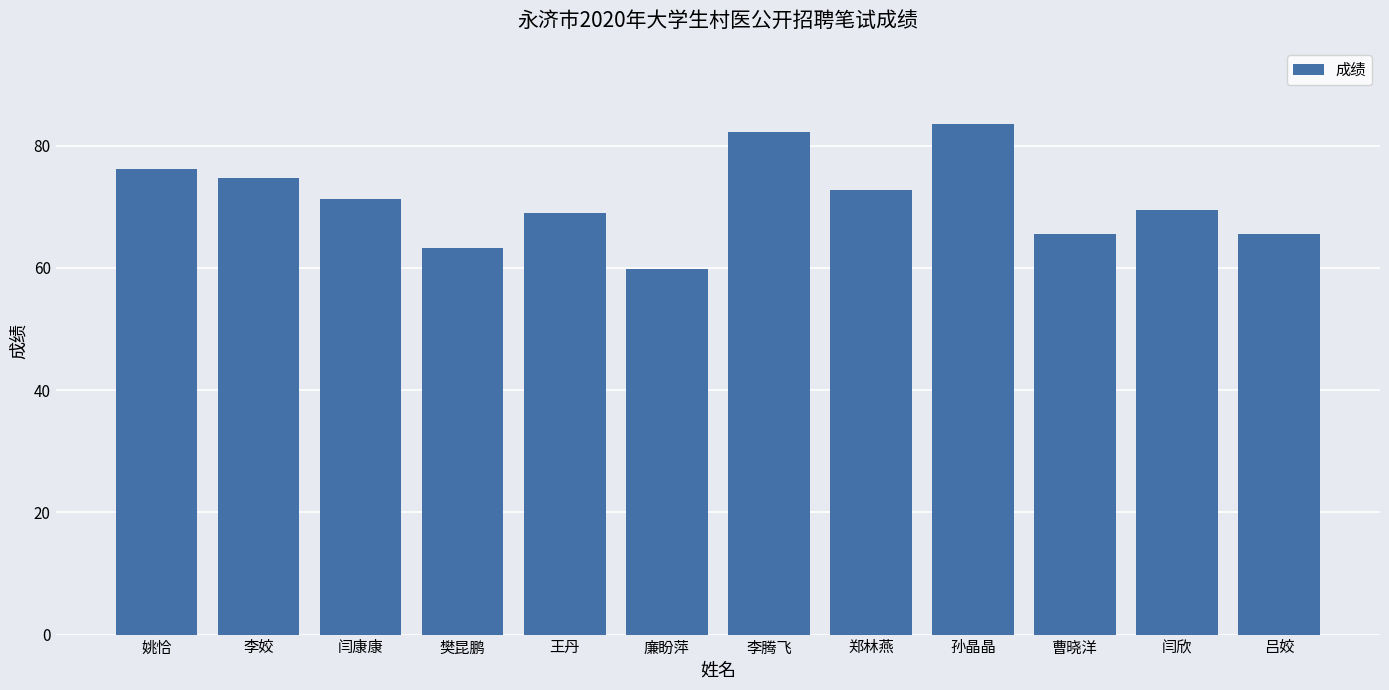

Approximately how many times larger is the value at 孙晶晶 compared to 郑林燕?

1.1